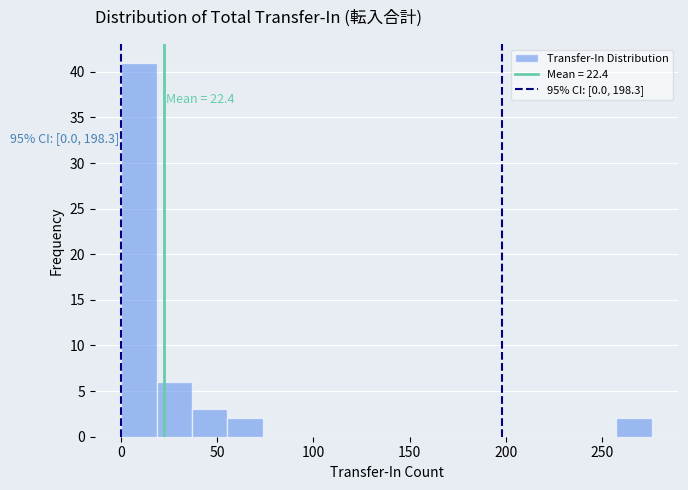

Read against the x-axis, roughly where is the centre of the tallest bar?

10